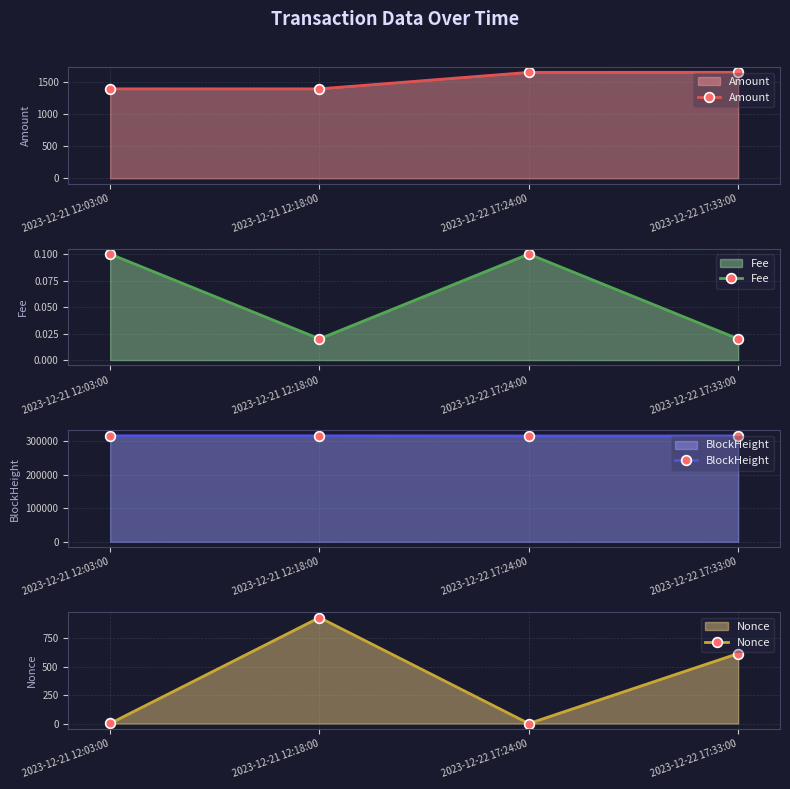

Reading left to right, extract all data points from this chart.

Amount: 1390.0	1390.1	1646.0	1647.1
Fee: 0.1	0.0	0.1	0.0
BlockHeight: 315899.0	315898.0	315549.0	315545.0
Nonce: 1.0	934.0	0.0	617.0